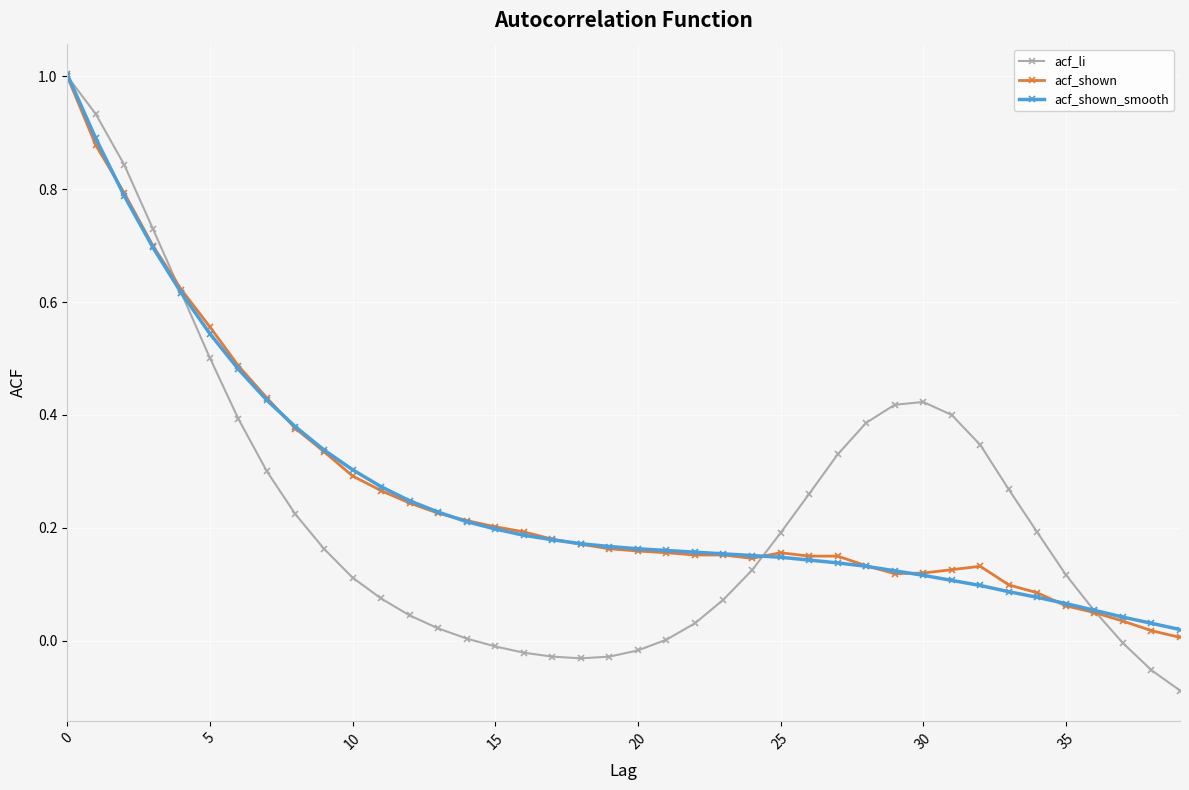

Which series has the largest range (max minus min)?

acf_li